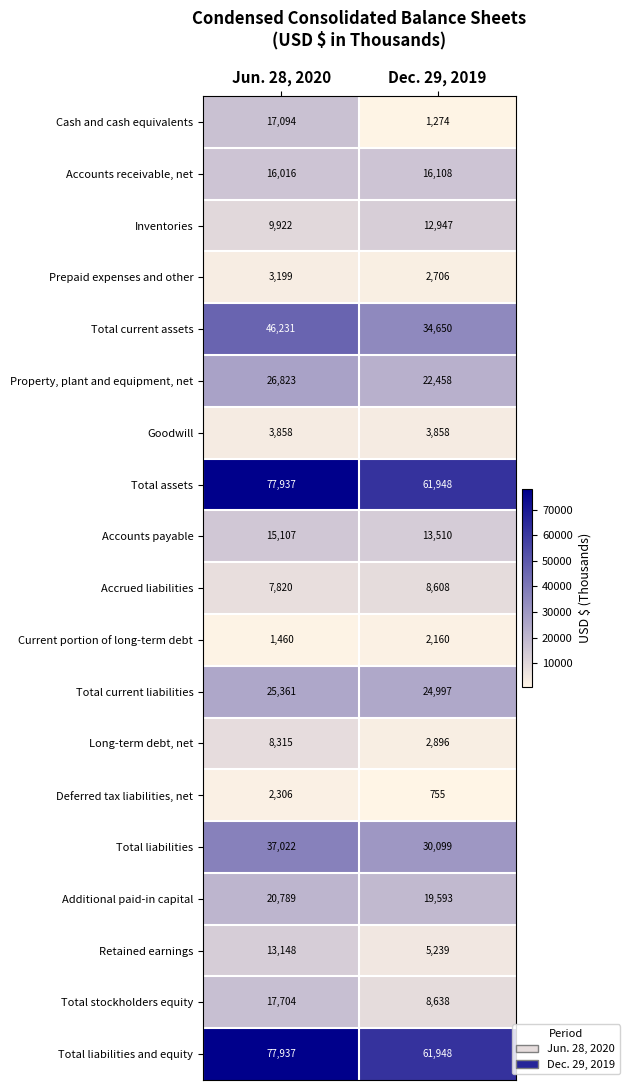

True or false: Total assets has a value of 23970 at Dec. 29, 2019.

False